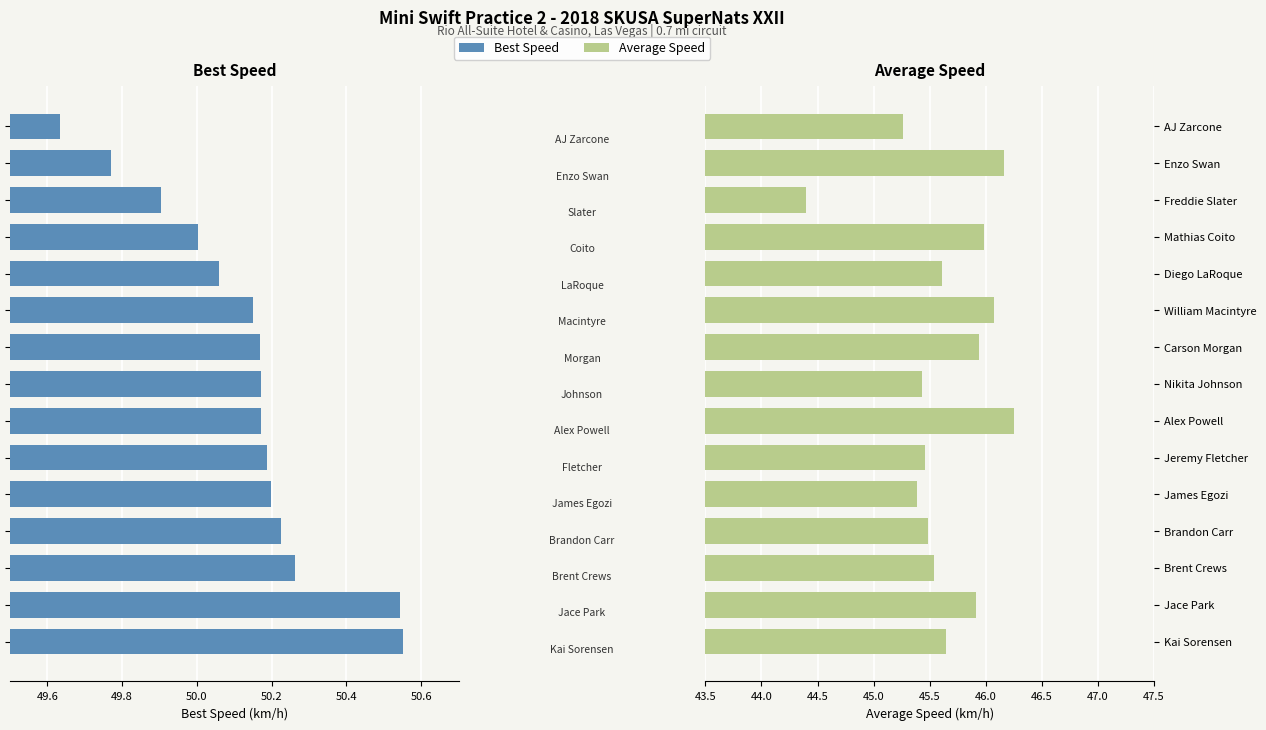

What is the difference between the maximum and minimum values in the Average Speed series?

1.9